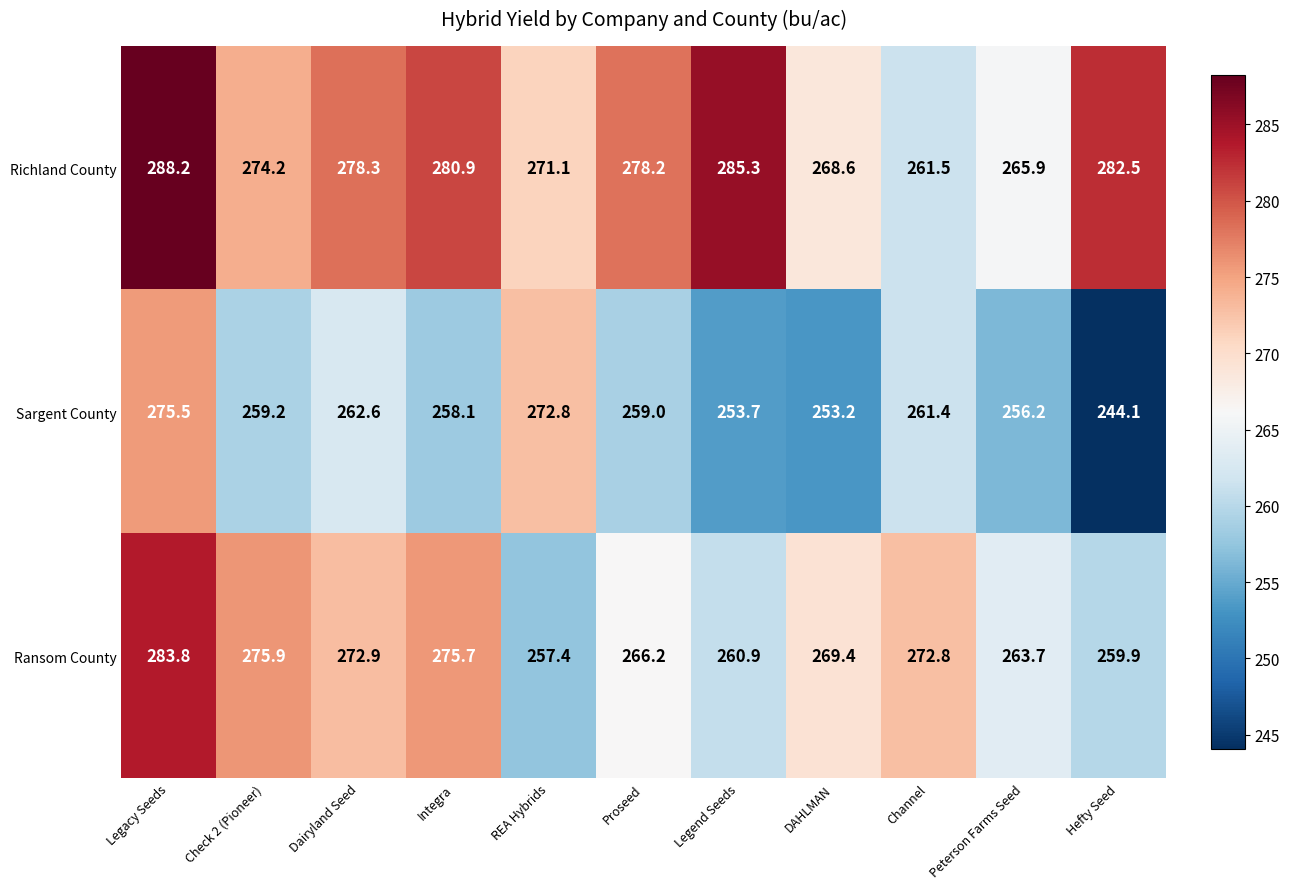

At which category is the sum across all series the highest?

Legacy Seeds